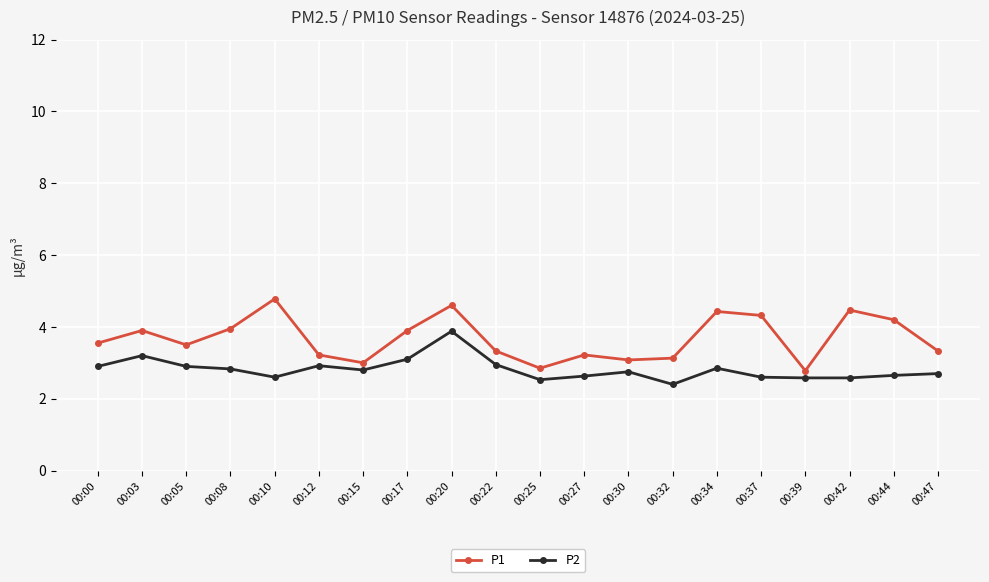

Does the chart display data point markers on the line(s)?

Yes